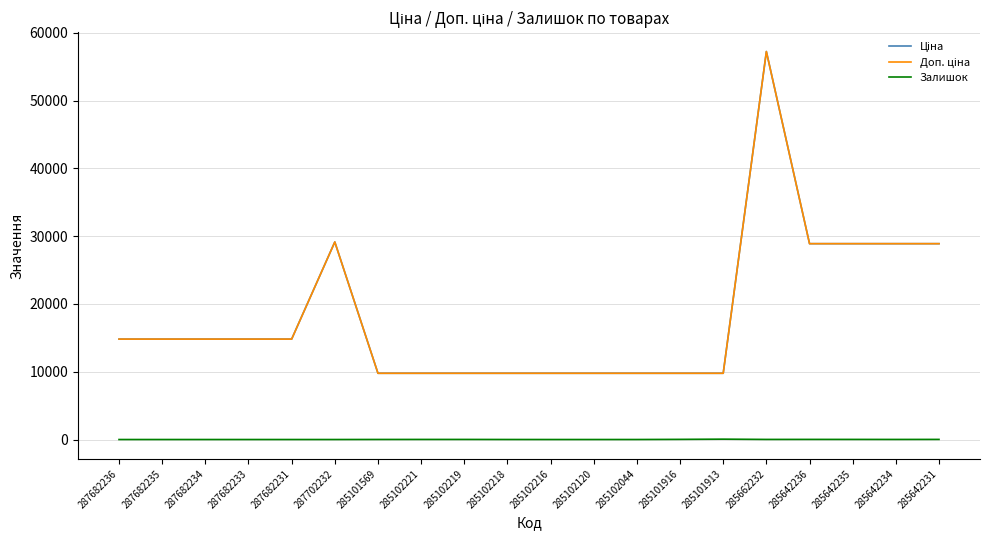

Does the chart display data point markers on the line(s)?

No